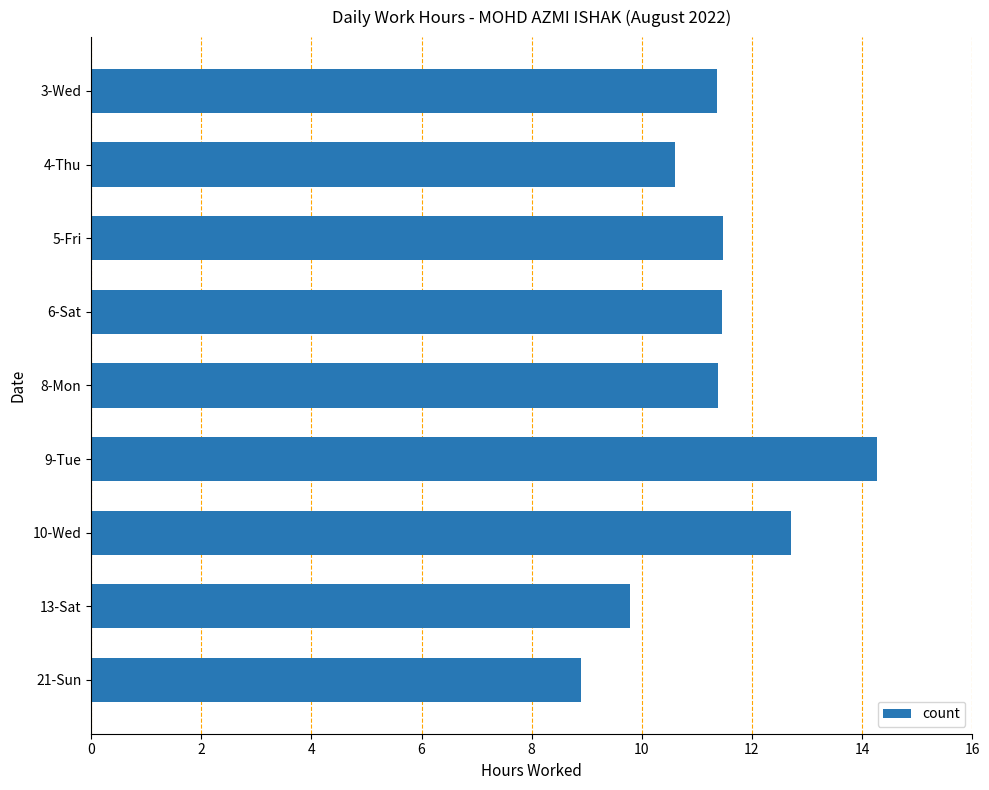

What is the difference between the maximum and minimum values?

5.4